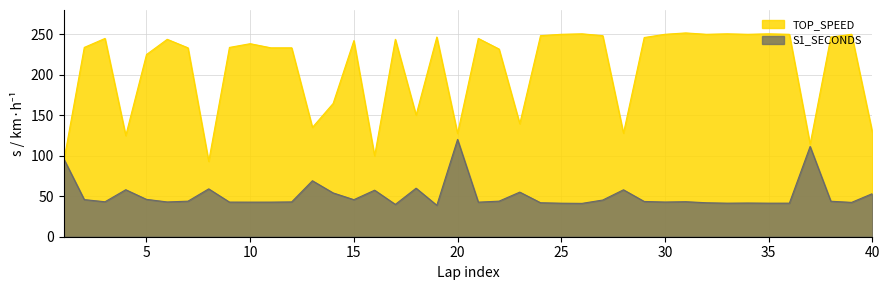

Which series has the largest total across all categories?

TOP_SPEED